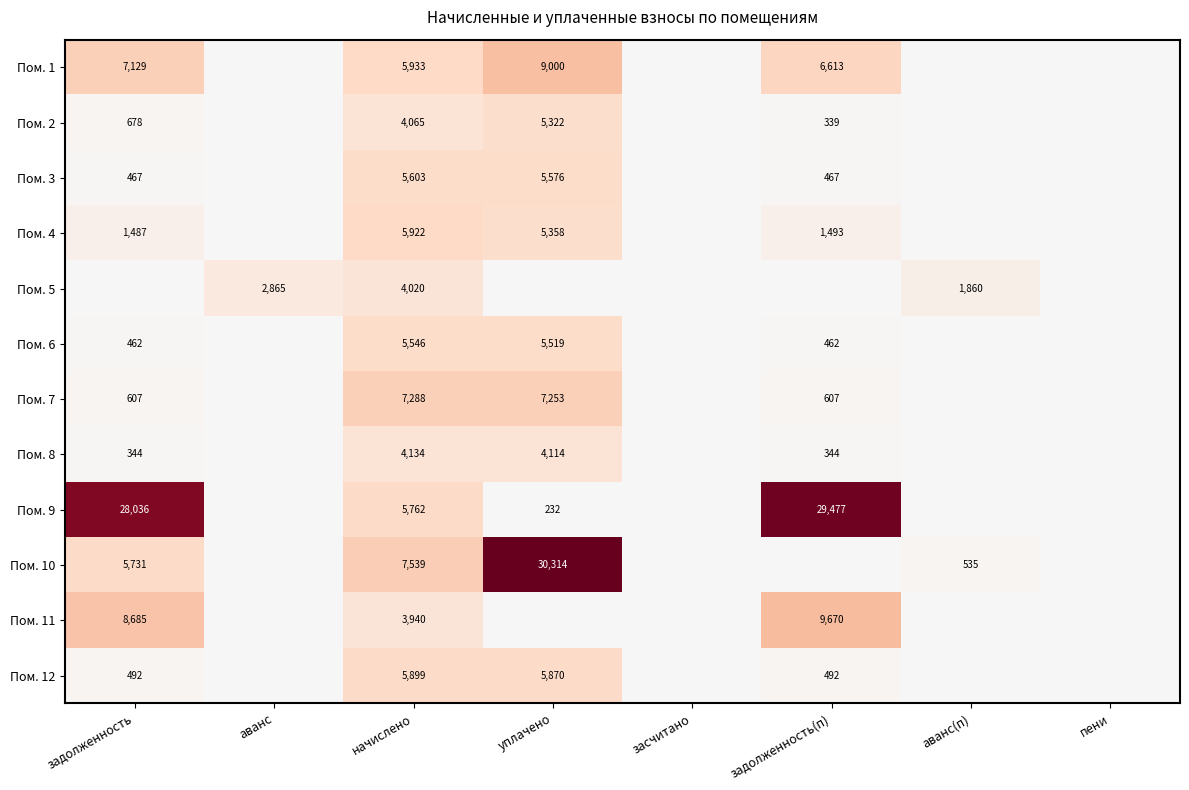

True or false: Пом. 2 has a value of 1248 at начислено.

False